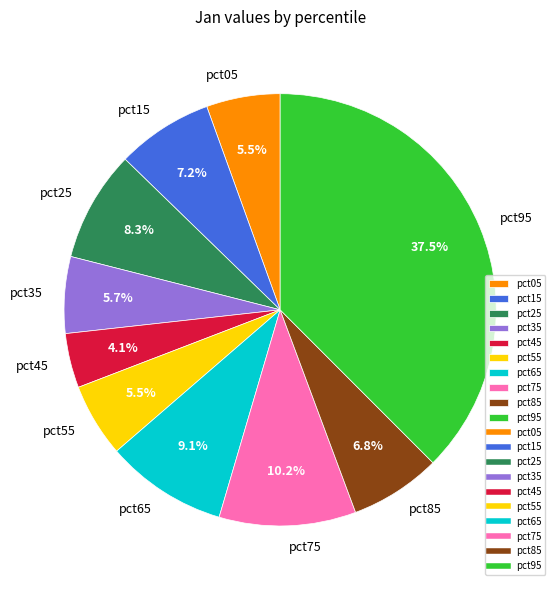

Is the sum of pct15 and pct55 greater than half?

No